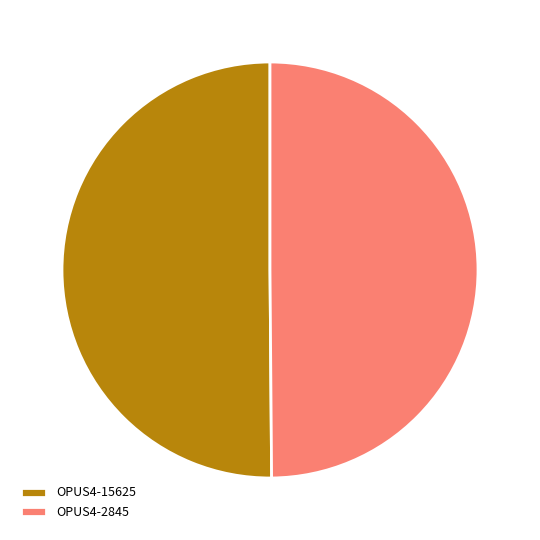

Combined, do OPUS4-15625 and OPUS4-2845 account for over 50%?

Yes